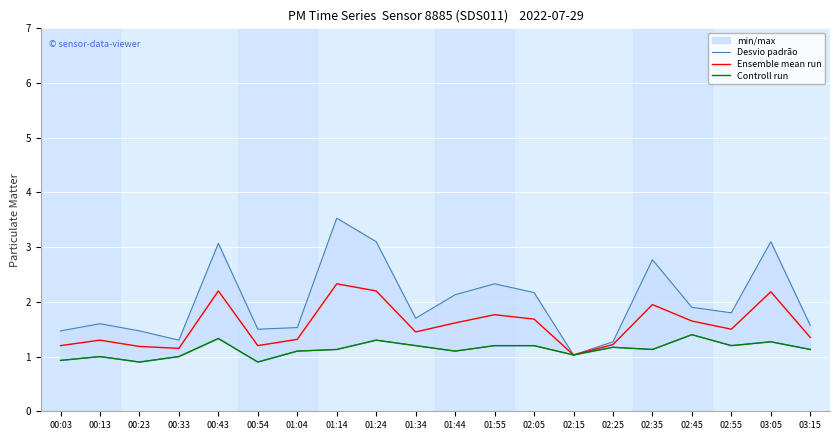

List the labels in order of Controll run value, smallest first.

00:23, 00:54, 00:03, 00:13, 00:33, 02:15, 01:04, 01:44, 01:14, 02:35, 03:15, 02:25, 01:34, 01:55, 02:05, 02:55, 03:05, 01:24, 00:43, 02:45